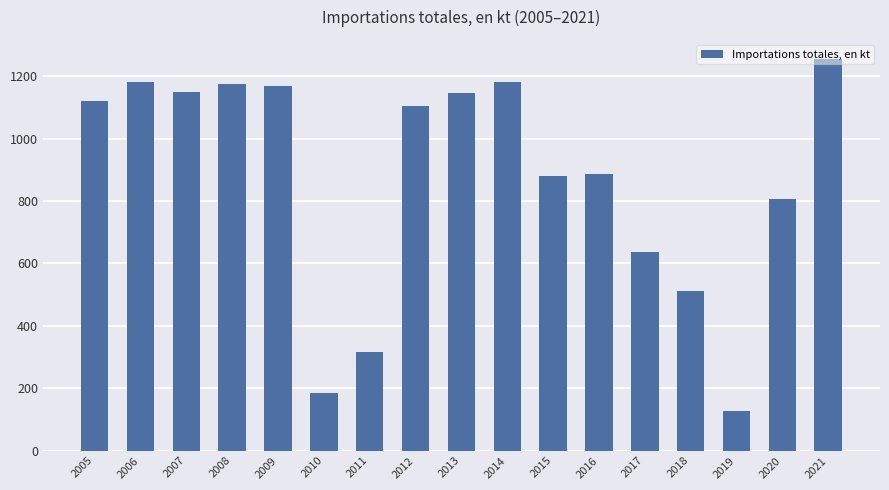

What is the greatest value displayed?

1253.6